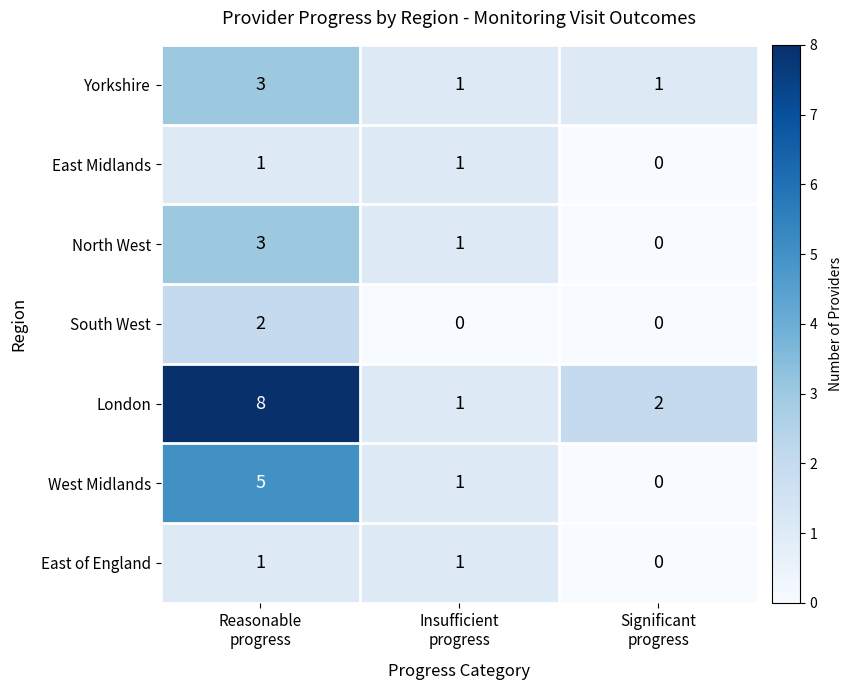

What is the maximum value for London?

8